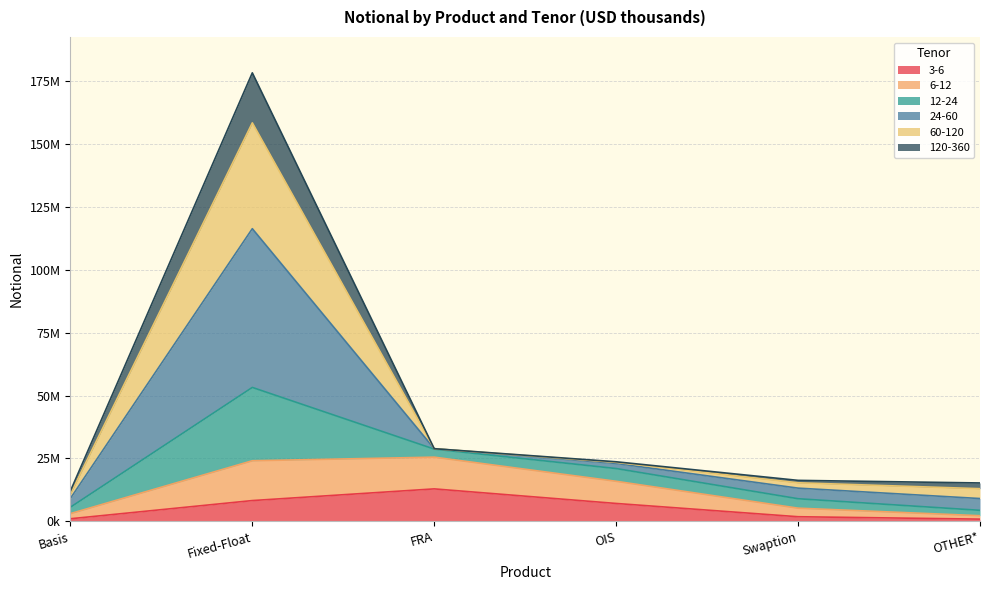

What are all the series names shown in the legend?

3-6, 6-12, 12-24, 24-60, 60-120, 120-360